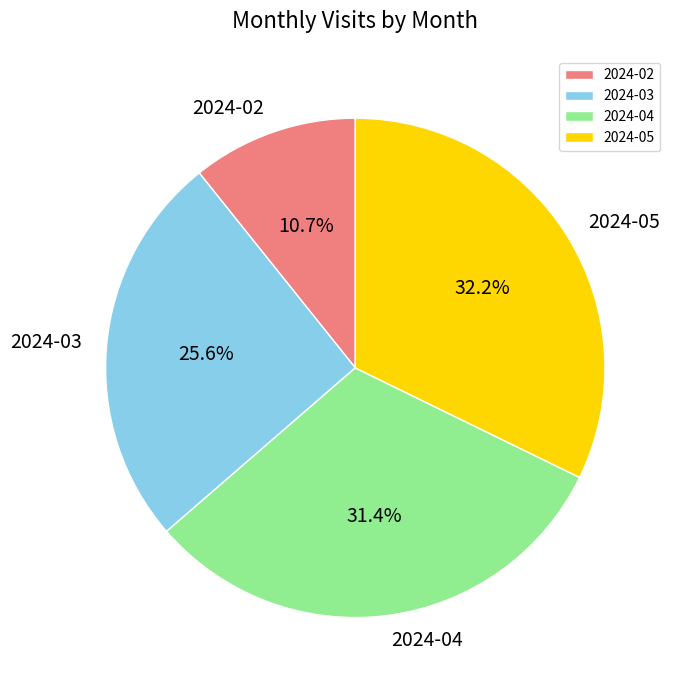

How many segments does this pie chart have?

4